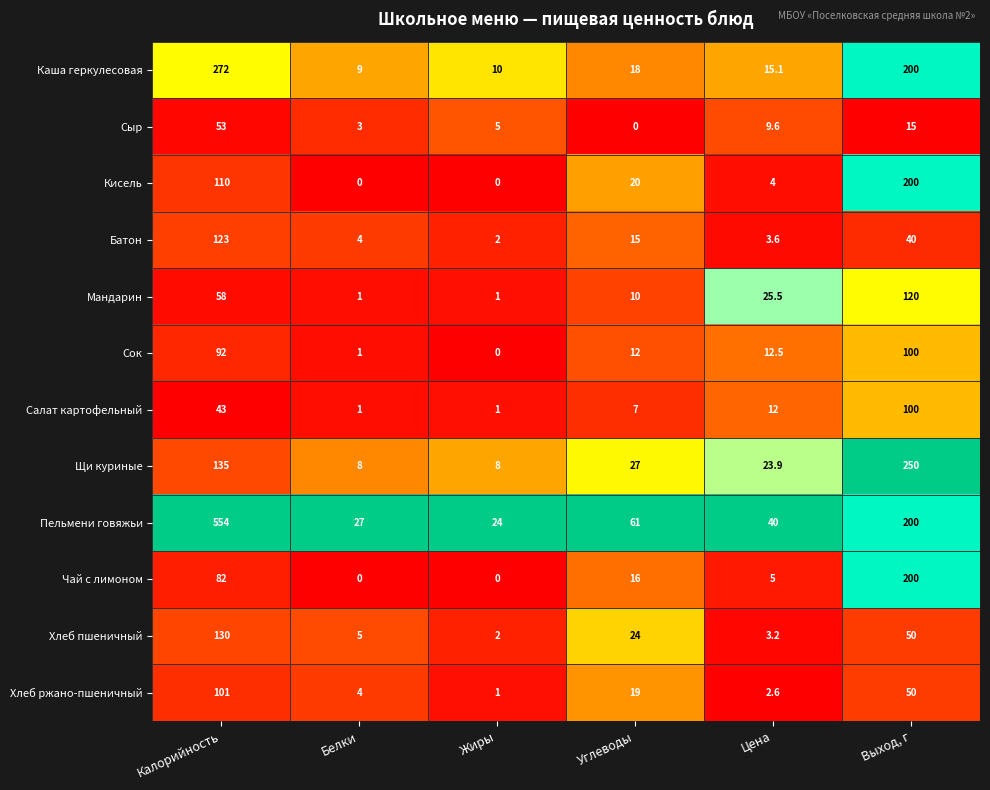

Is it true that Сок equals 16.0 at Углеводы?

False